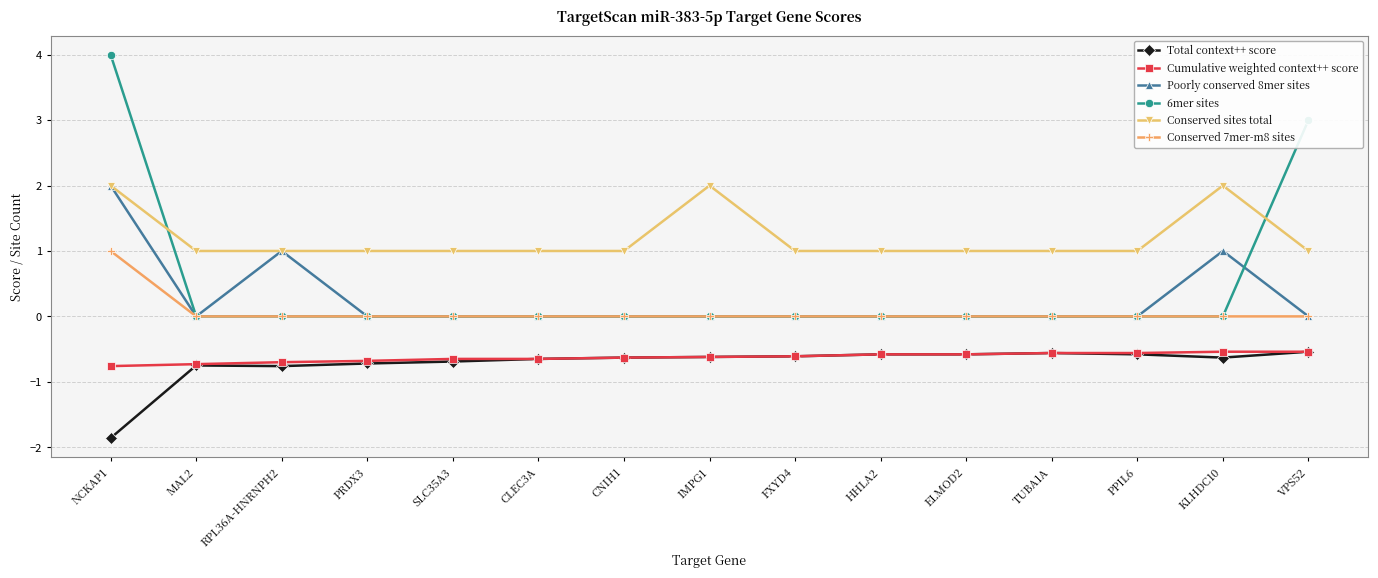

The value of 6mer sites at KLHDC10 is -1.2. True or false?

False